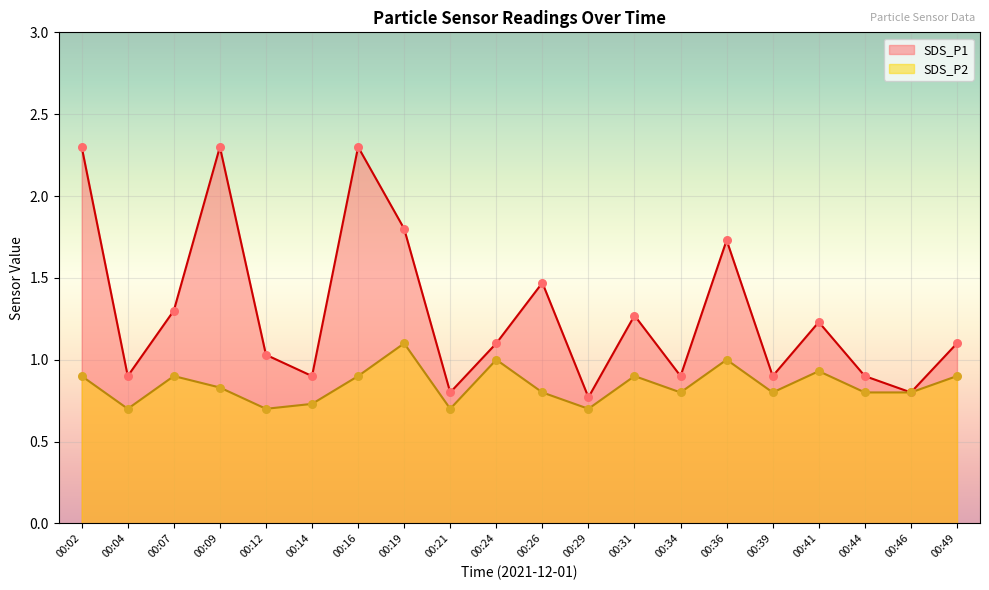

At how many categories does at least one series exceed 2?

3